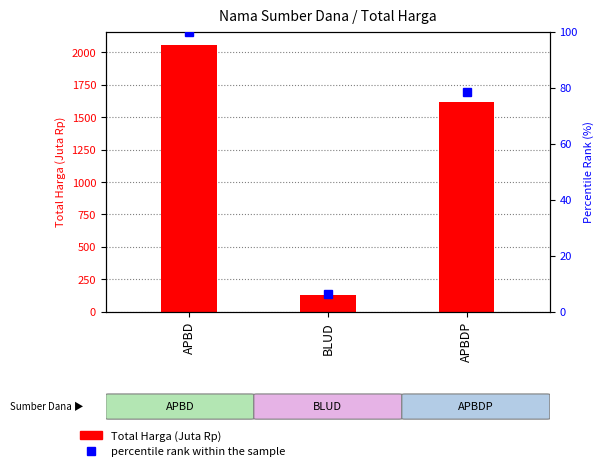

What is the label of the 2nd bar from the left?

BLUD